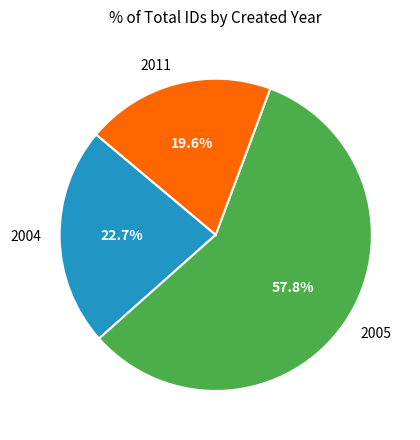

What portion of the pie excludes 2011?

80.4%